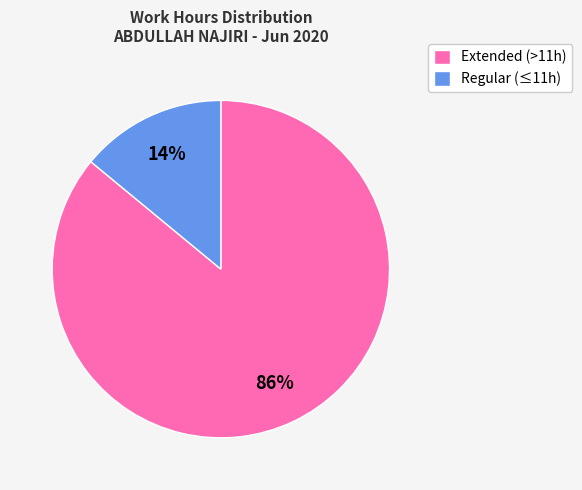

To the nearest percent, what is the difference between the largest and smallest slice percentages?

72%